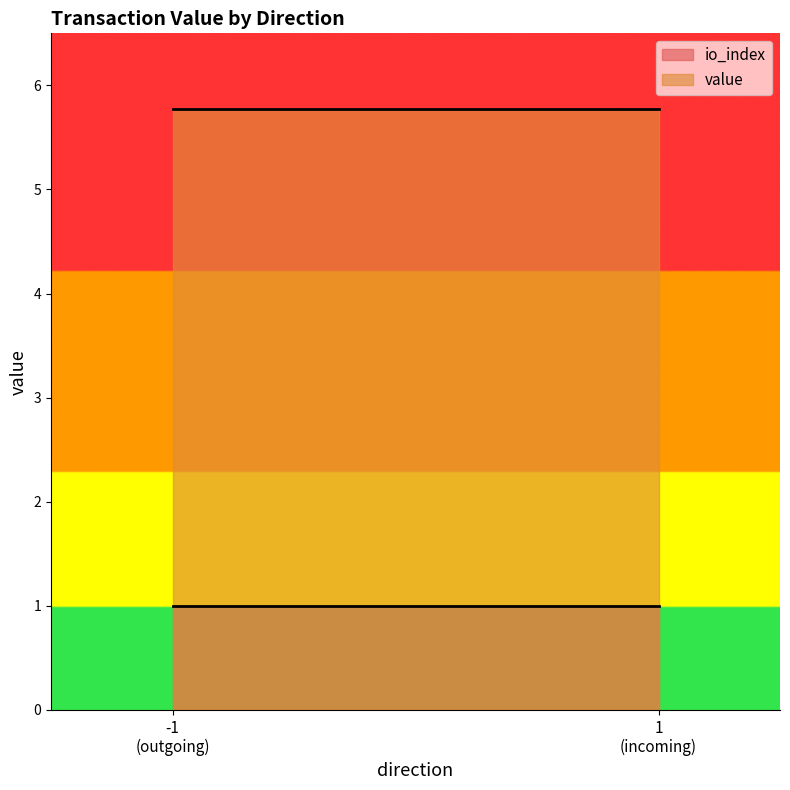

At which category does value reach its first local valley?

1